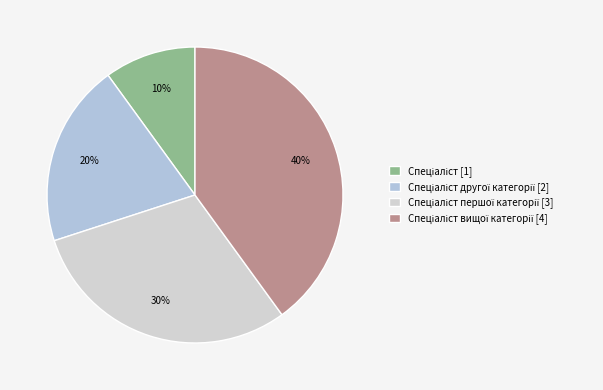

How many segments does this pie chart have?

4